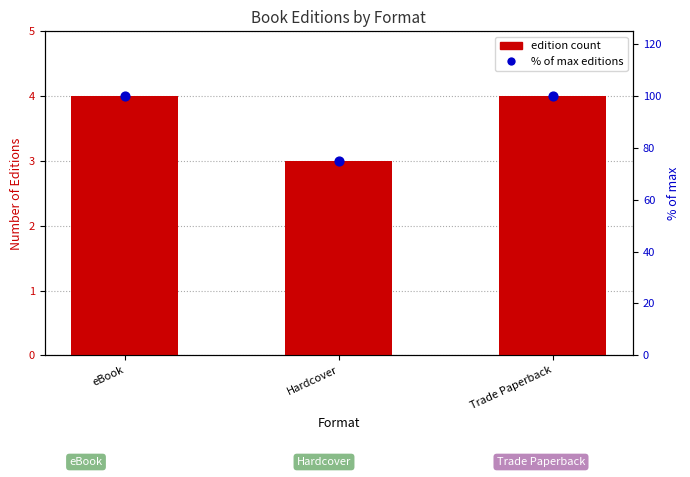

What is the total value across all series at eBook?

104